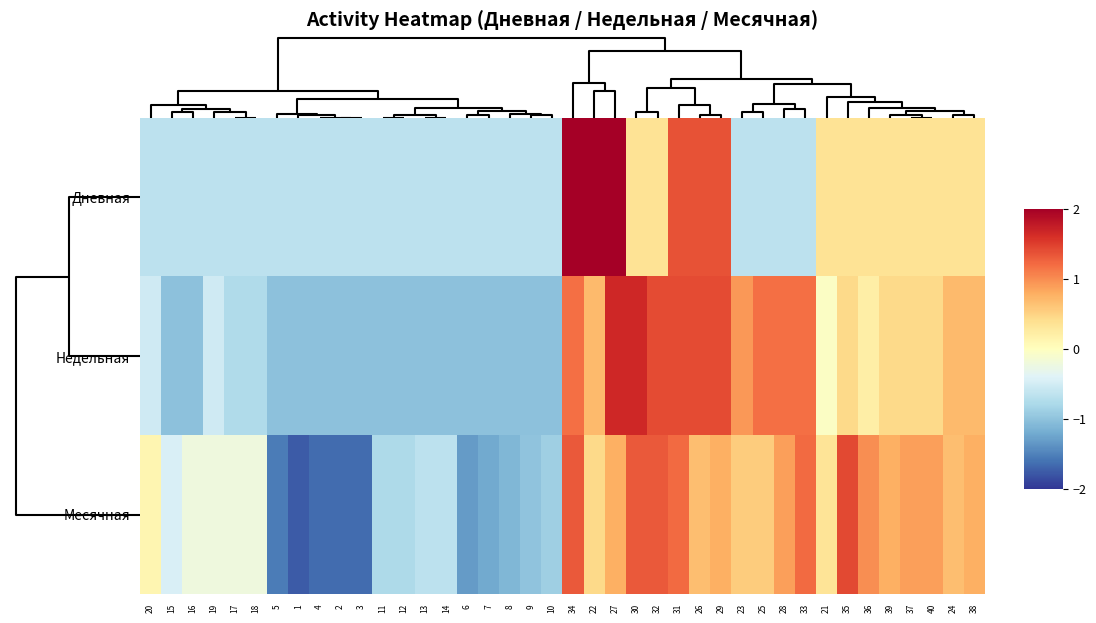

Count the number of categories in the chart.

40